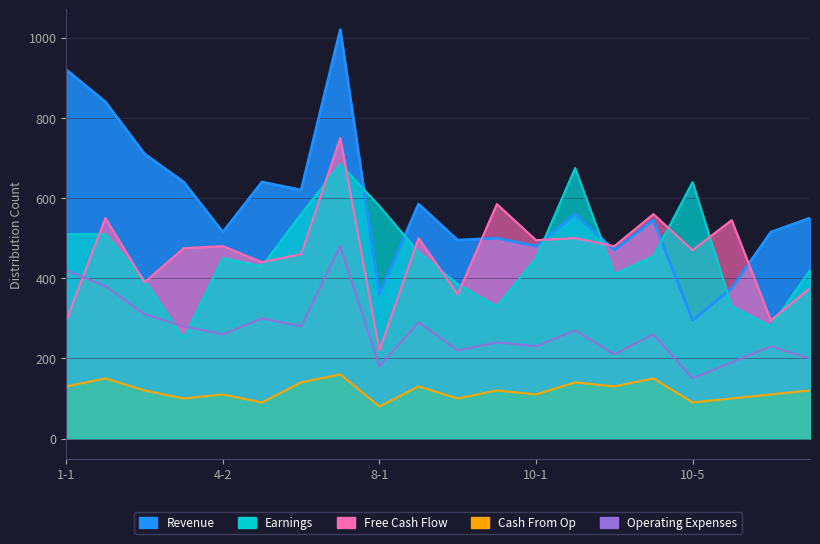

The Earnings series shows 1006 at 10-5. True or false?

False